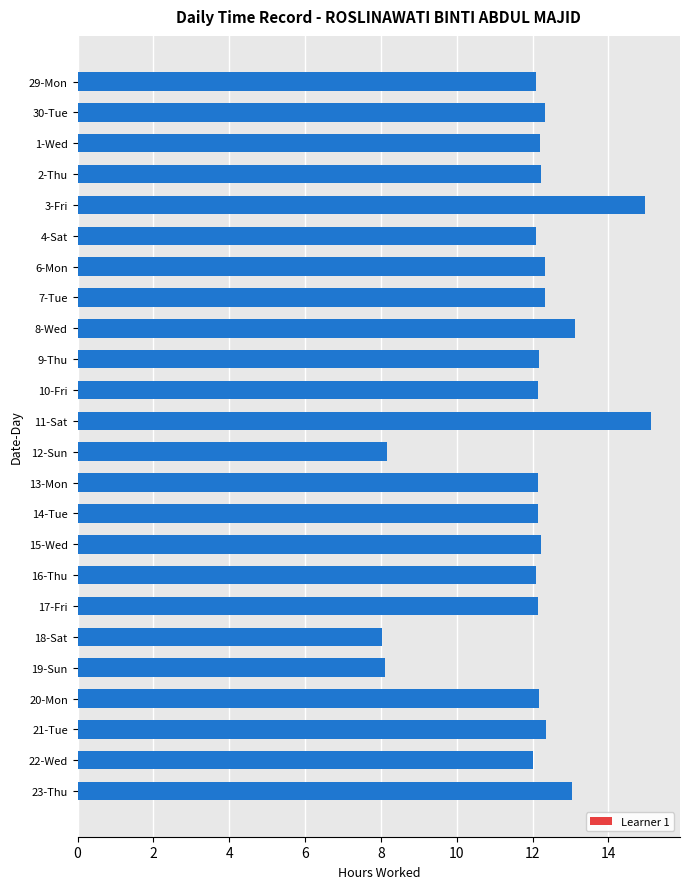

What is the label of the 6th bar from the top?

4-Sat